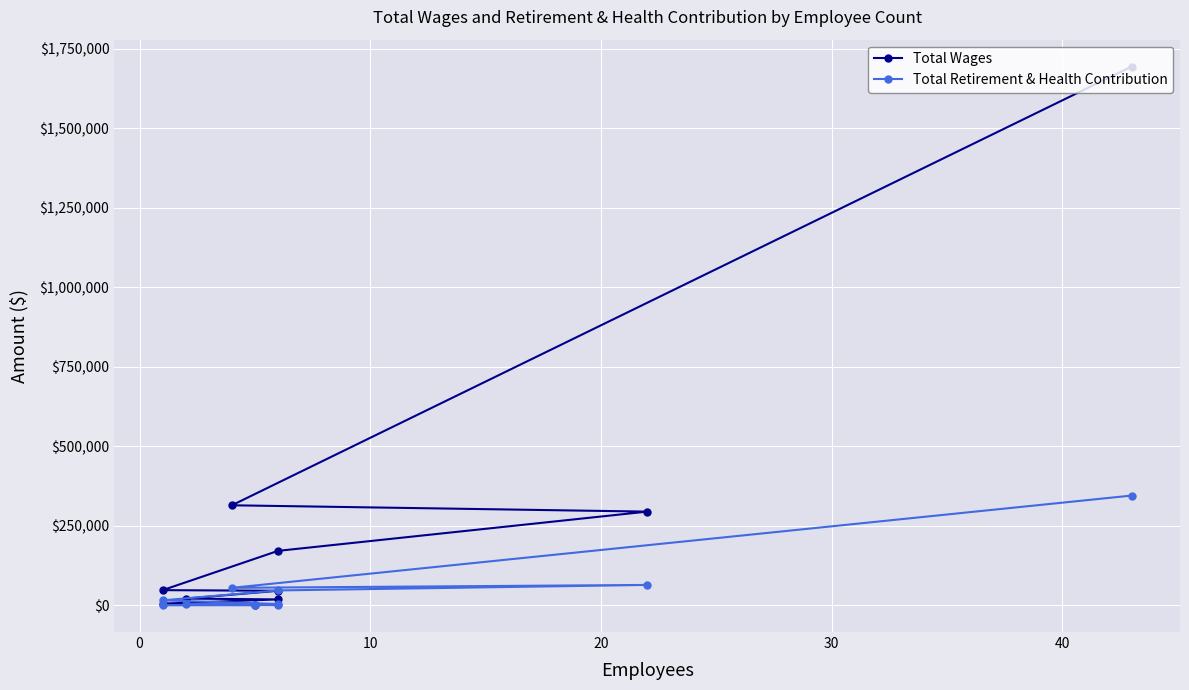

List the series in order of their peak value, highest first.

Total Wages, Total Retirement & Health Contribution